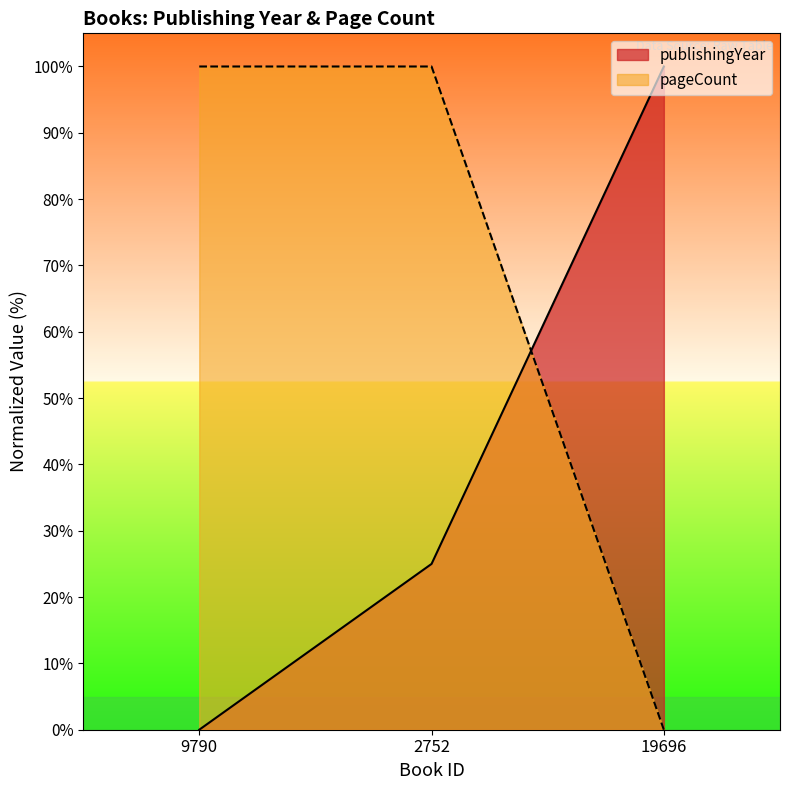

Where does the pageCount series first go above 99?

9790